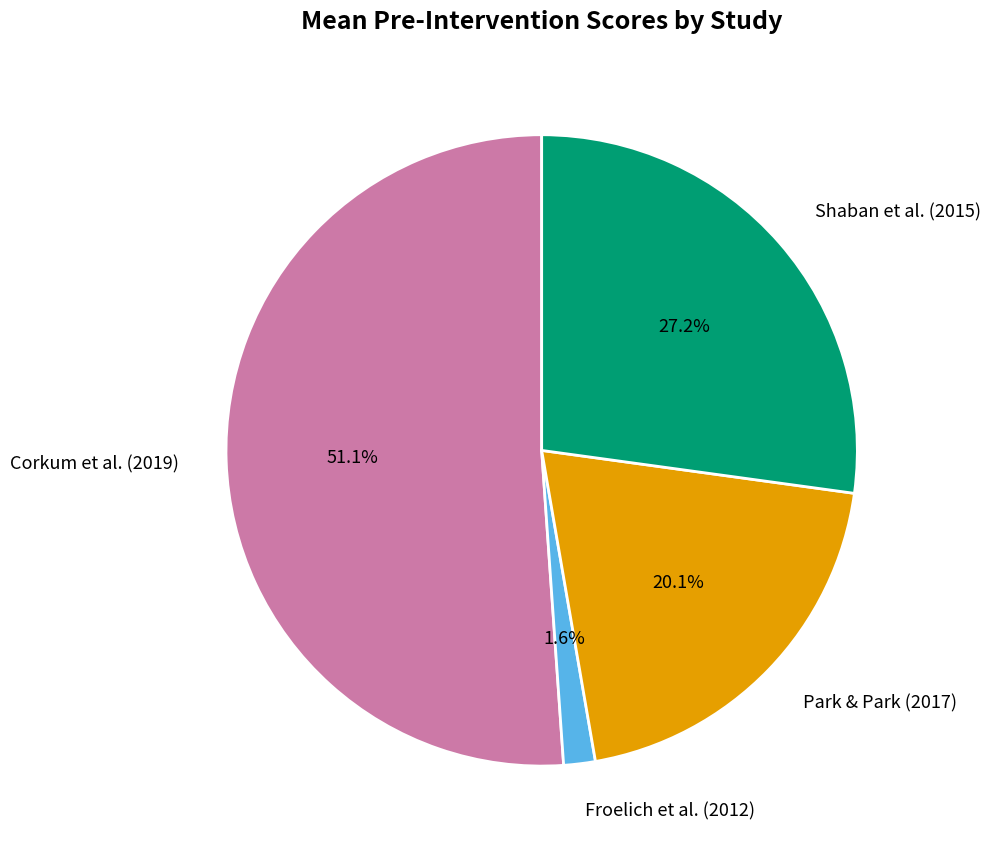

Which has a higher value, Shaban et al. (2015) or Corkum et al. (2019)?

Corkum et al. (2019)